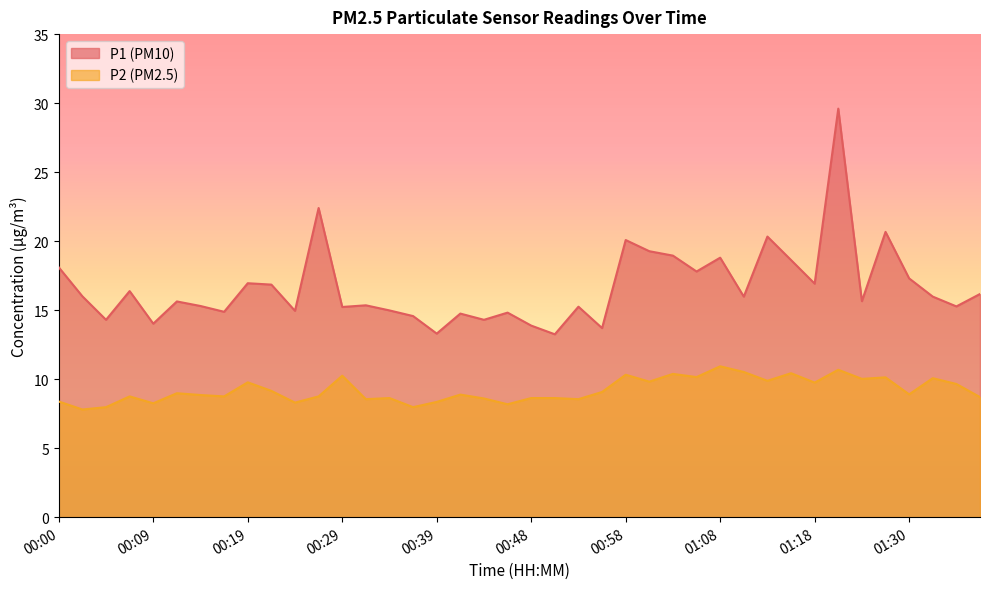

Does the chart display data point markers on the line(s)?

No